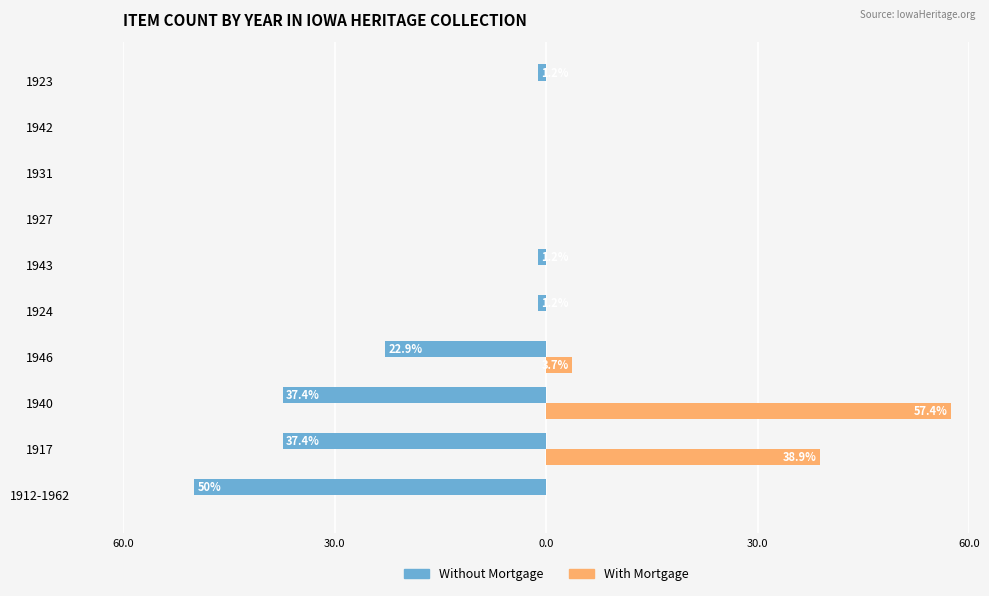

Which series has the largest total across all categories?

With Mortgage